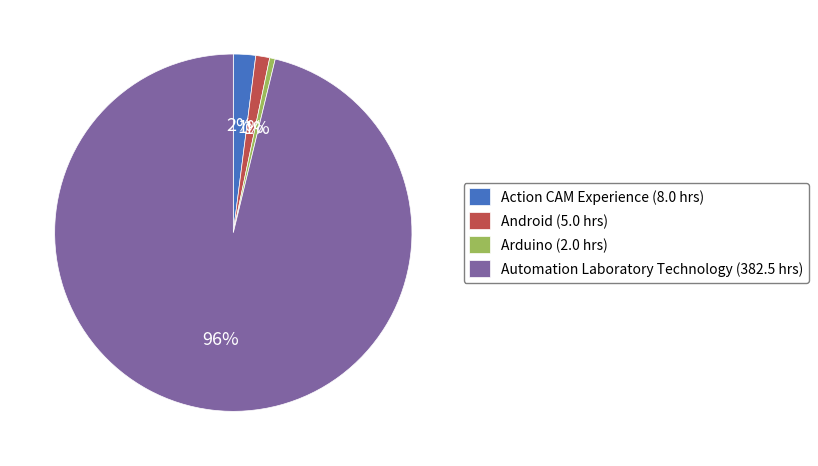

To the nearest percent, what is the average slice percentage?

25%